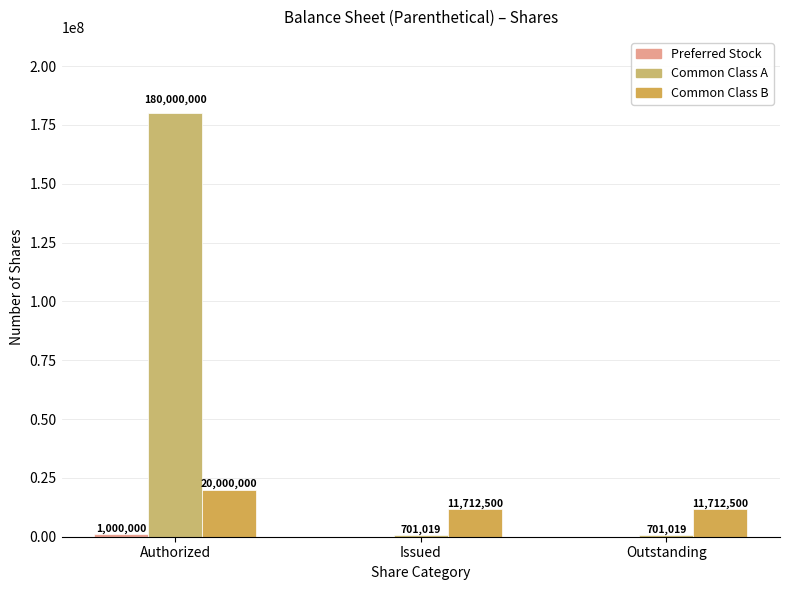

Are the bars grouped side by side (vs. stacked)?

Yes